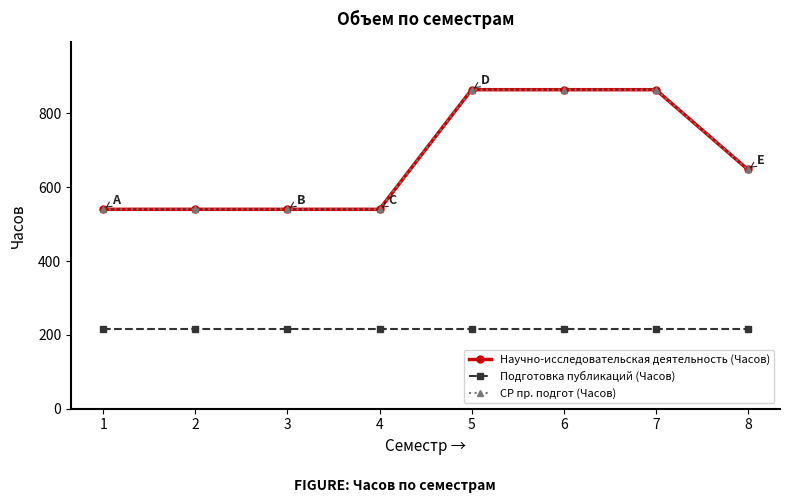

What is the maximum value shown in the chart?

864